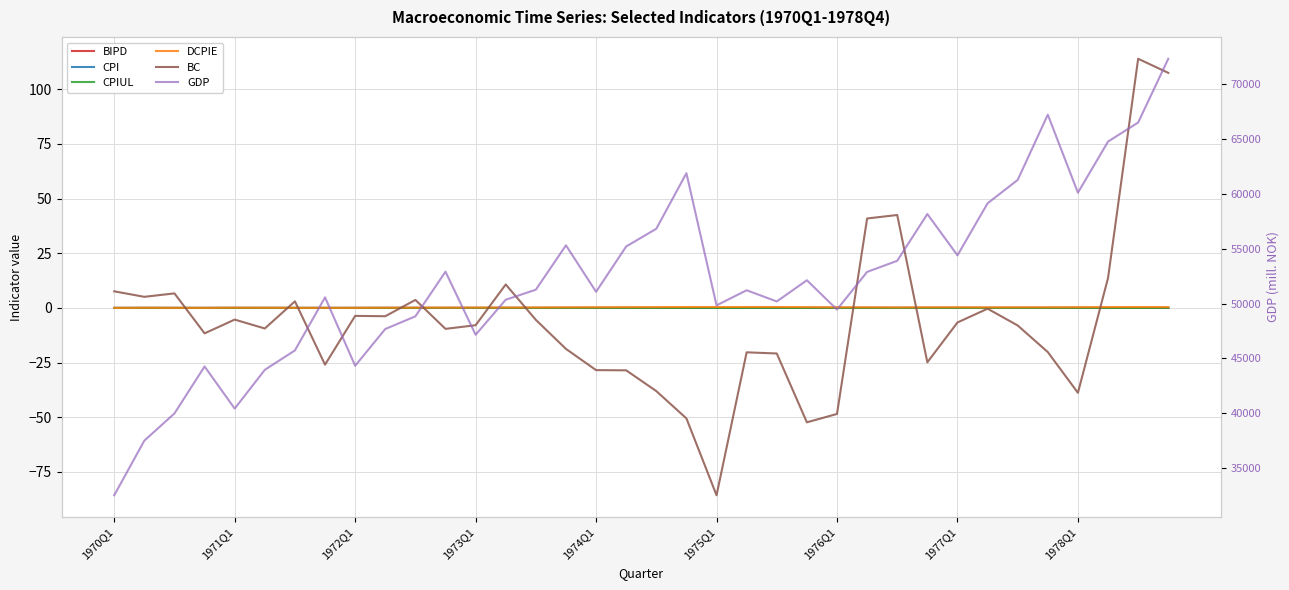

What is the difference between the second highest and minimum values in the DCPIE series?

0.4